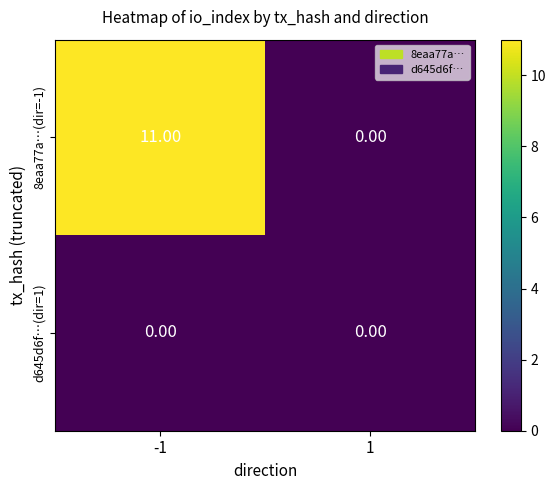

What is the difference between the maximum and minimum values in the 8eaa77a…(dir=-1) series?

11